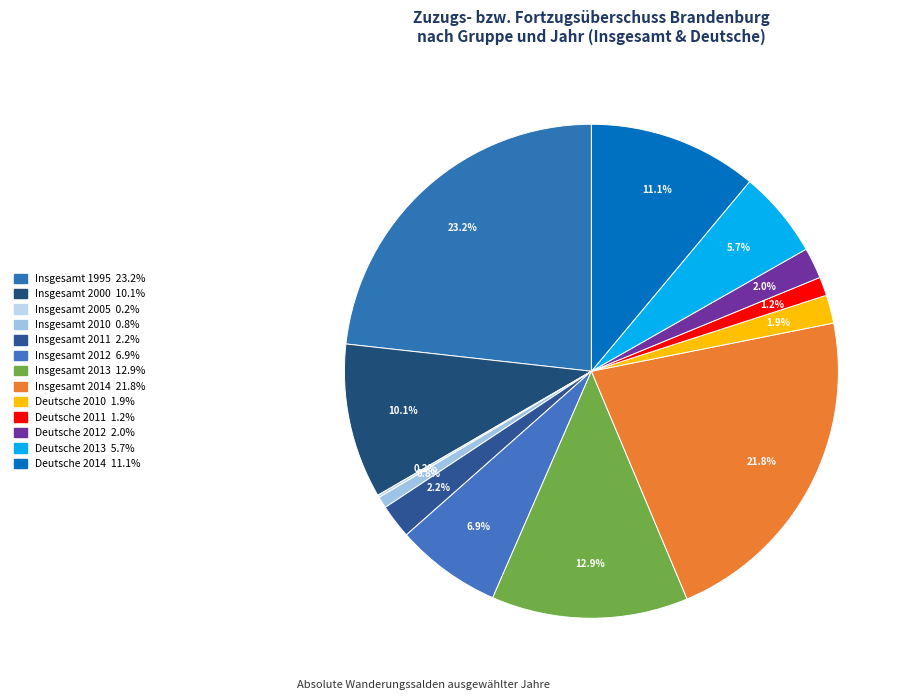

What portion of the pie excludes Deutsche 2011?

98.8%